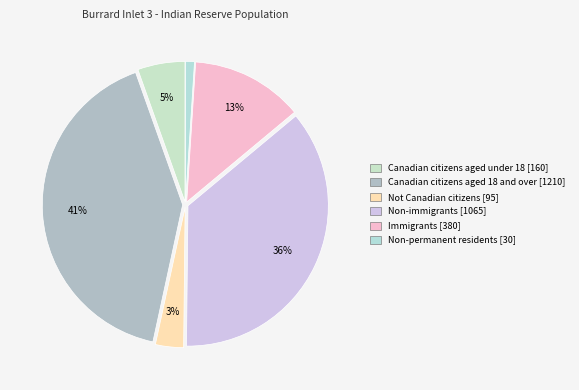

How many segments does this pie chart have?

6